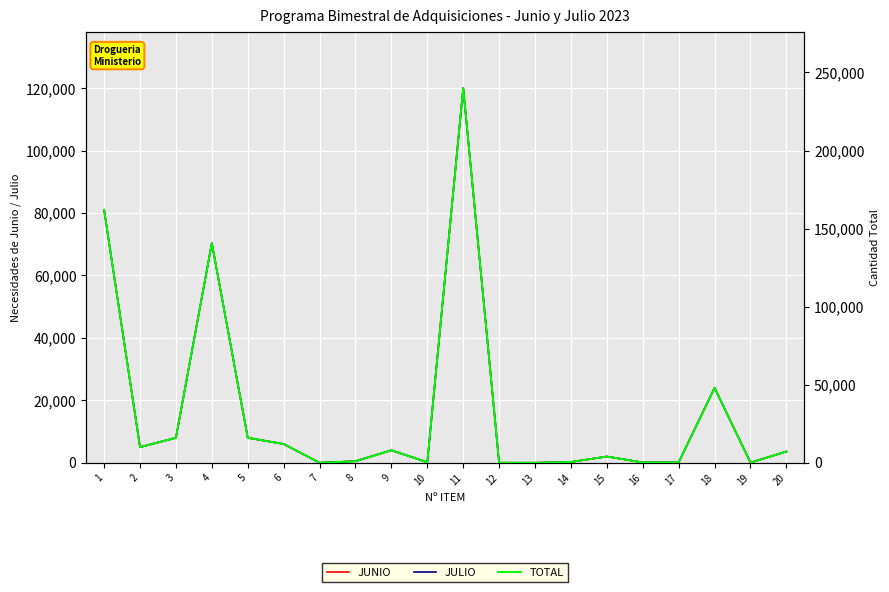

What is the value of the TOTAL point at the 10th from the left?

300